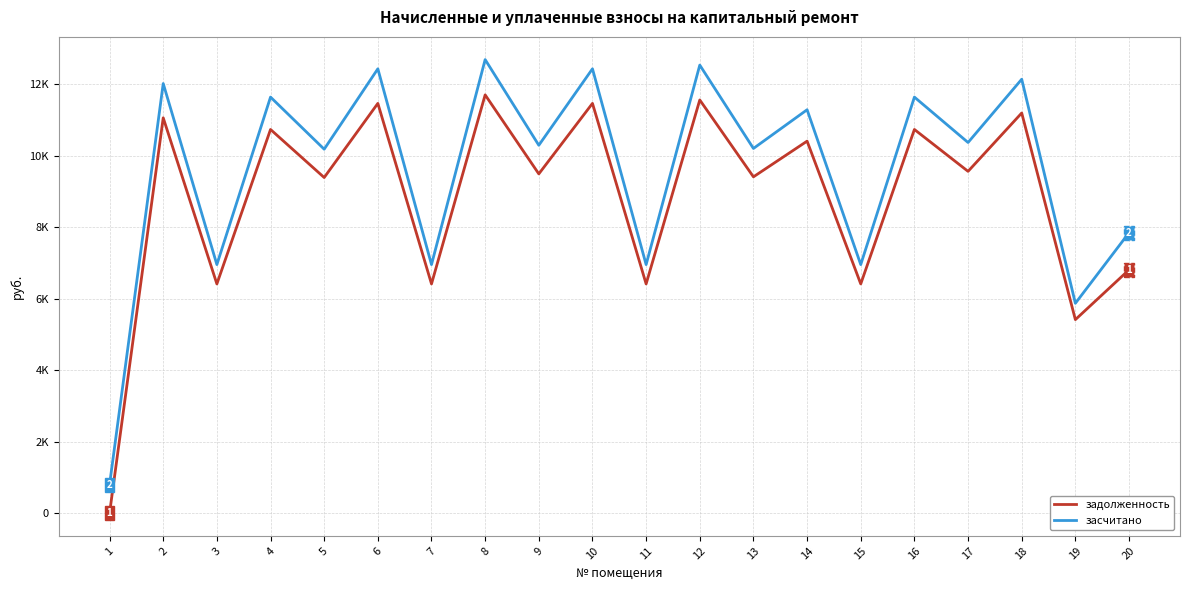

Does the chart display data point markers on the line(s)?

No